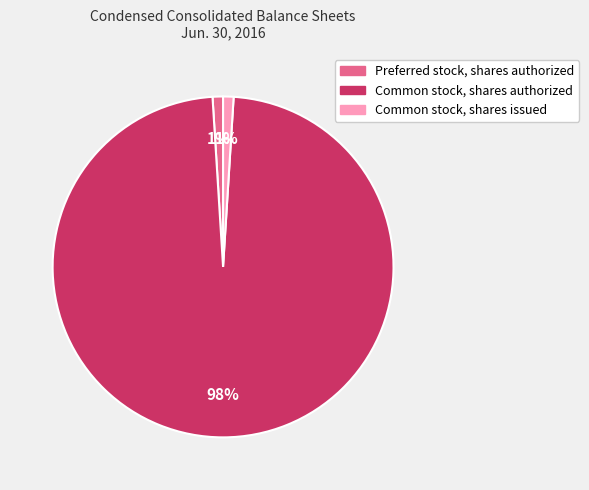

To the nearest percent, what is the difference between the largest and smallest slice percentages?

97%